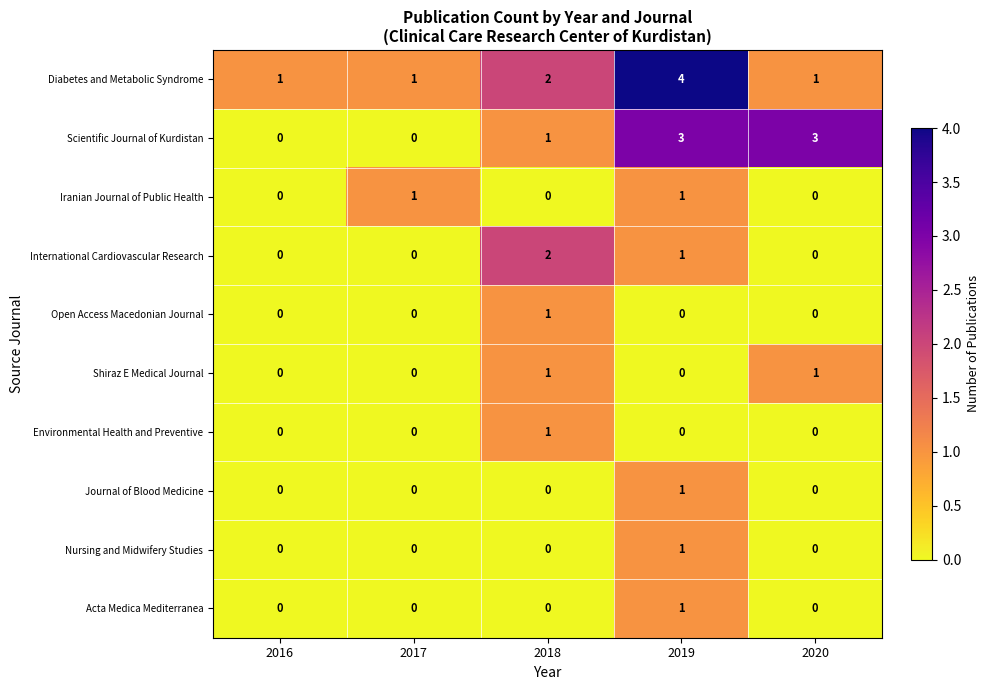

Count the Nursing and Midwifery Studies values in the range 0 to 1.

5